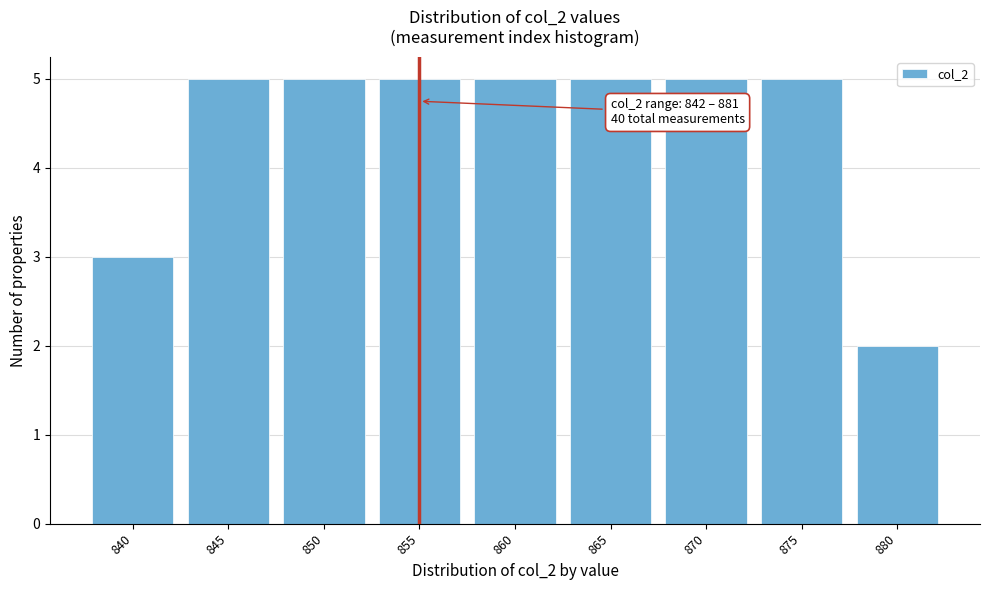

Reading left to right, extract all data points from this chart.

3	5	5	5	5	5	5	5	2